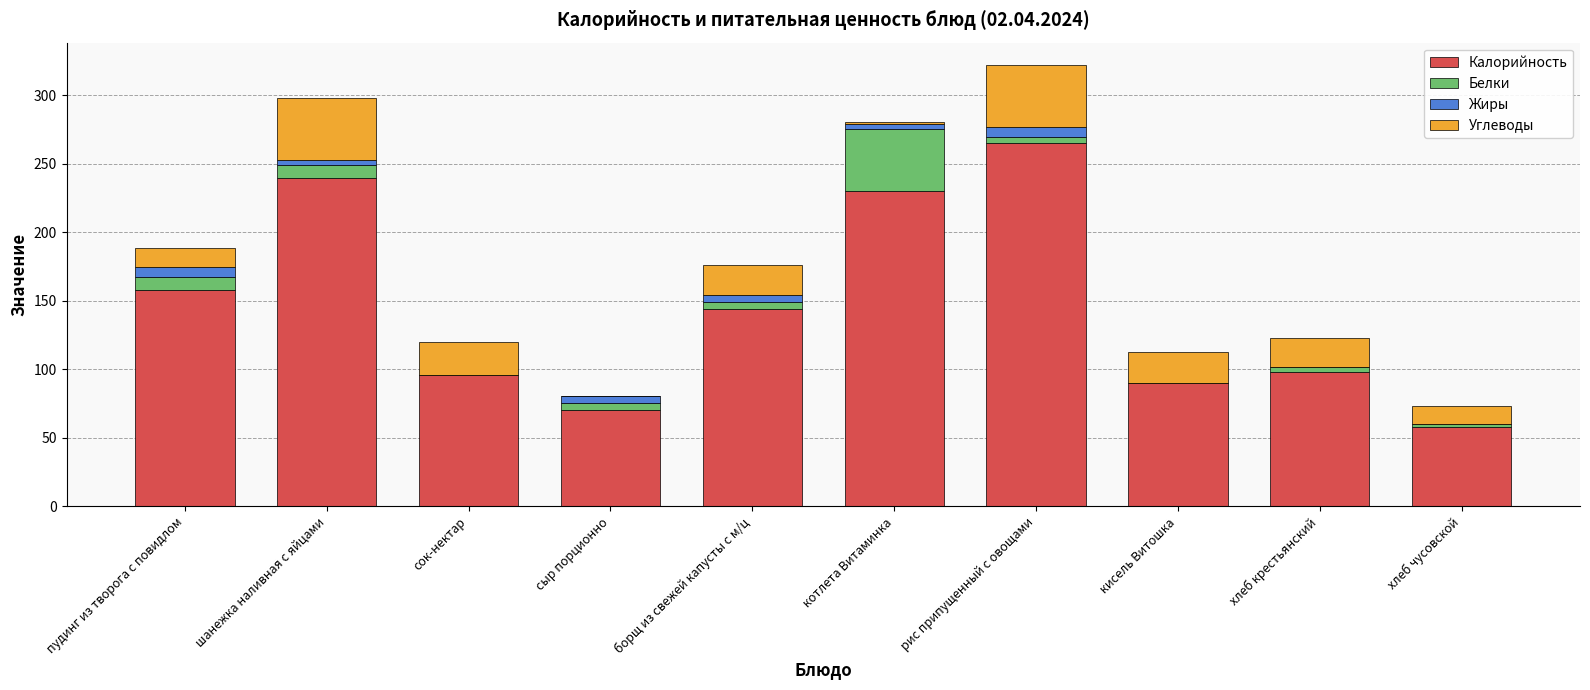

Which category has the highest value in the Калорийность series?

рис припущенный с овощами